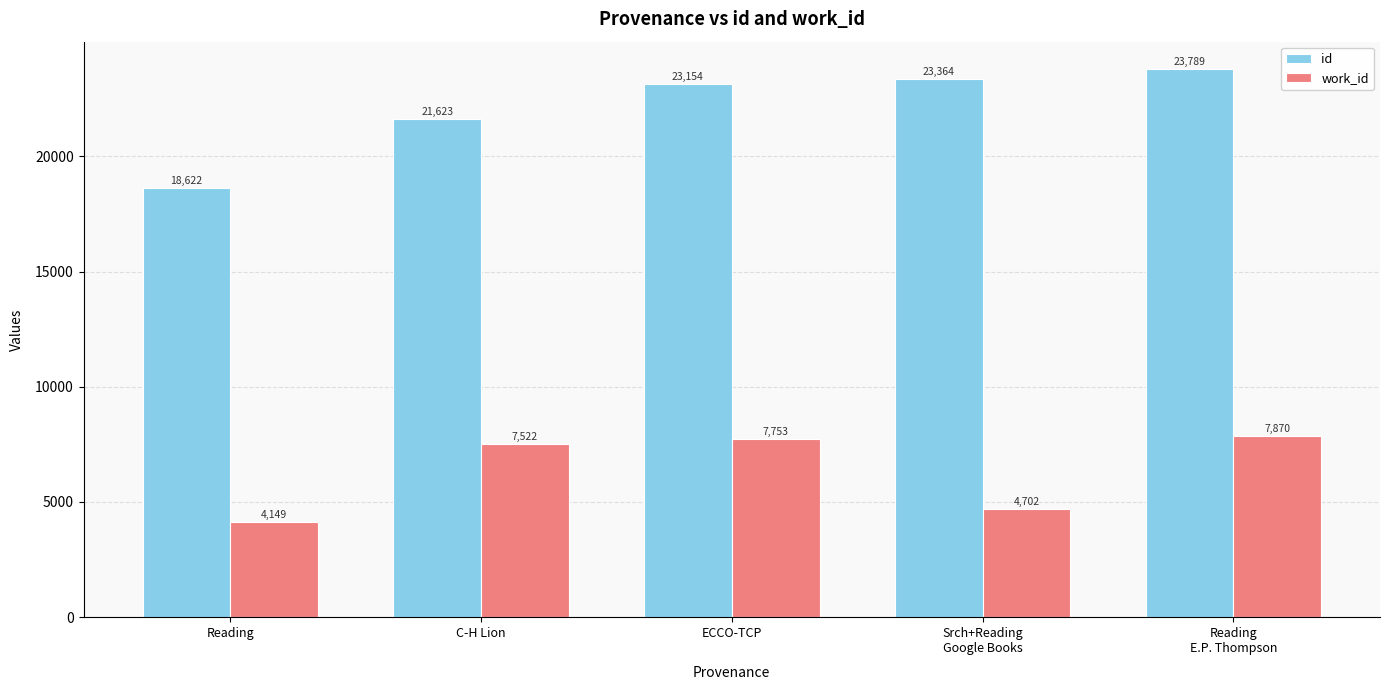

List the labels in order of work_id value, smallest first.

Reading, Srch+Reading
Google Books, C-H Lion, ECCO-TCP, Reading
E.P. Thompson